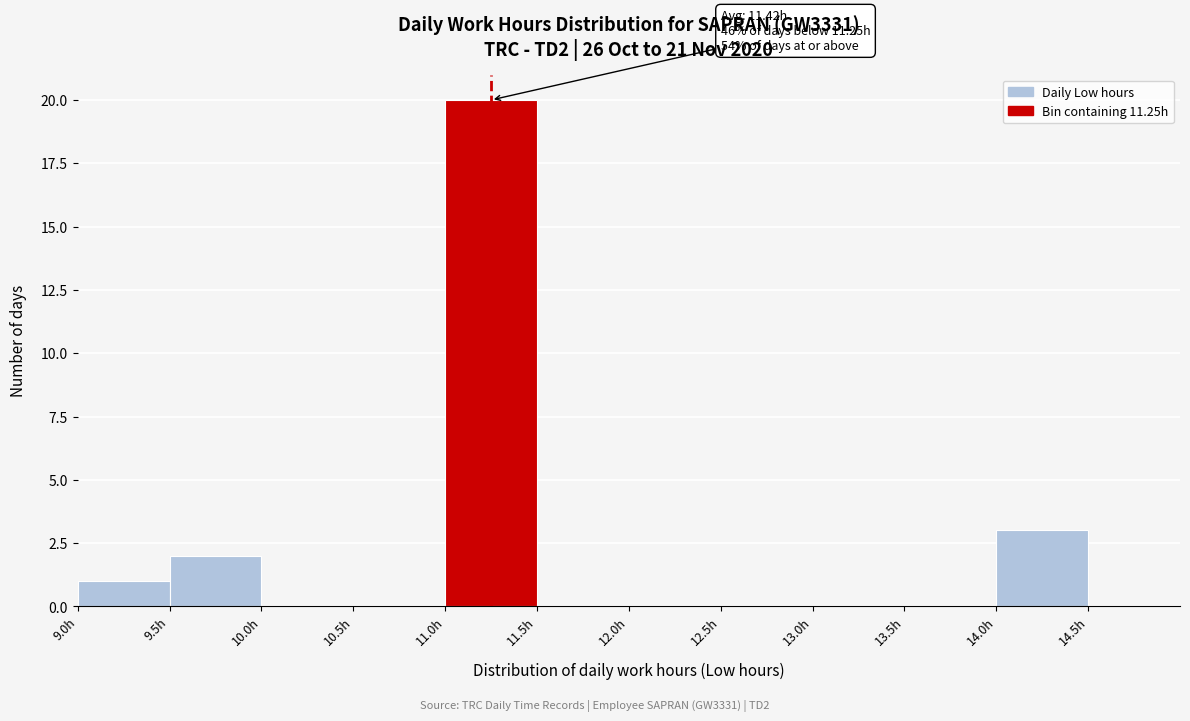

Which range on the x-axis has the tallest bar?

11.0 to 11.5